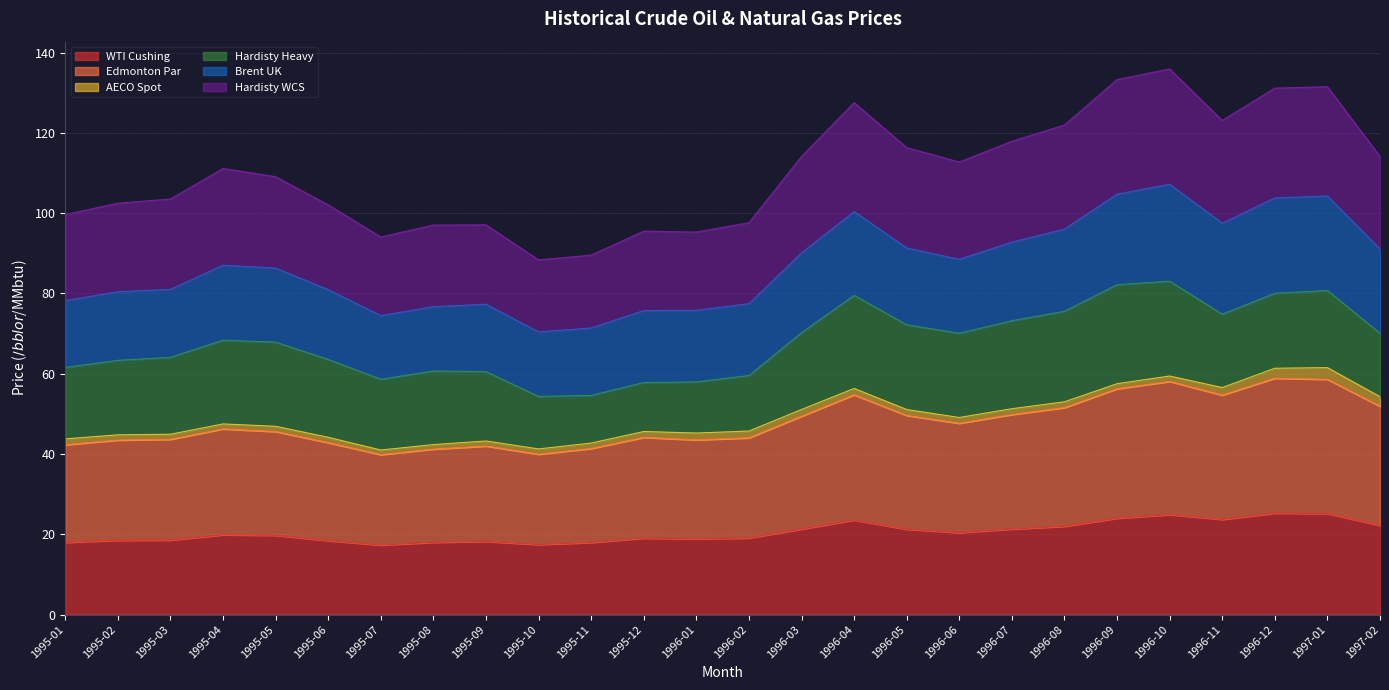

What position from the right is 1995-08?

19